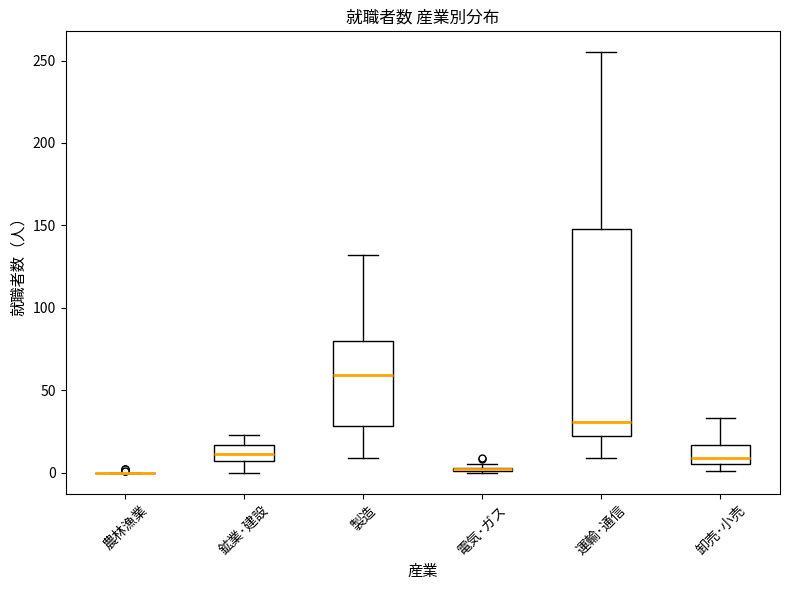

Comparing the boxes themselves (not the whiskers), which one is the tallest?

運輸･通信